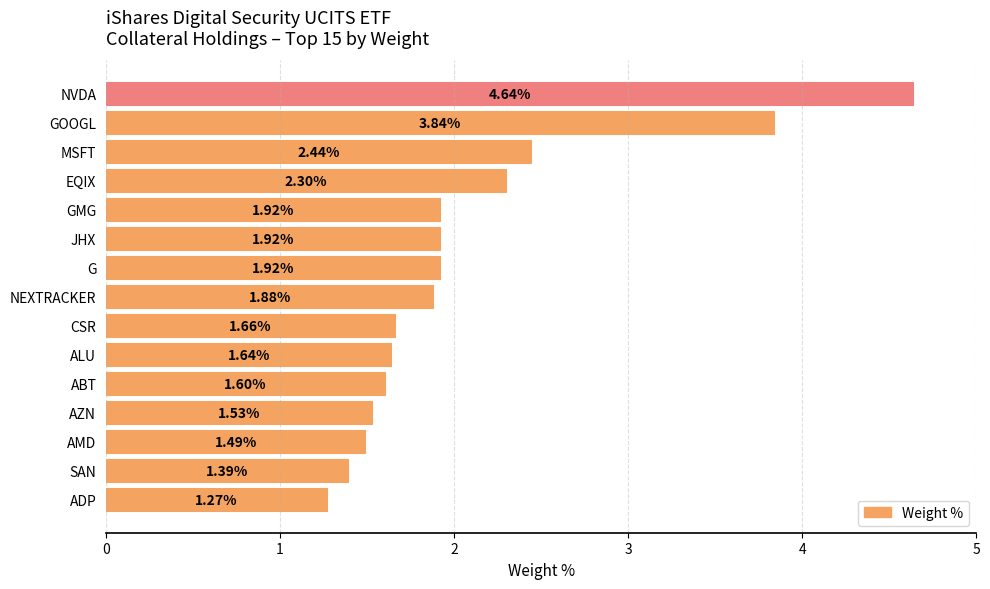

What is the change in value from GOOGL to NEXTRACKER?

-2.0